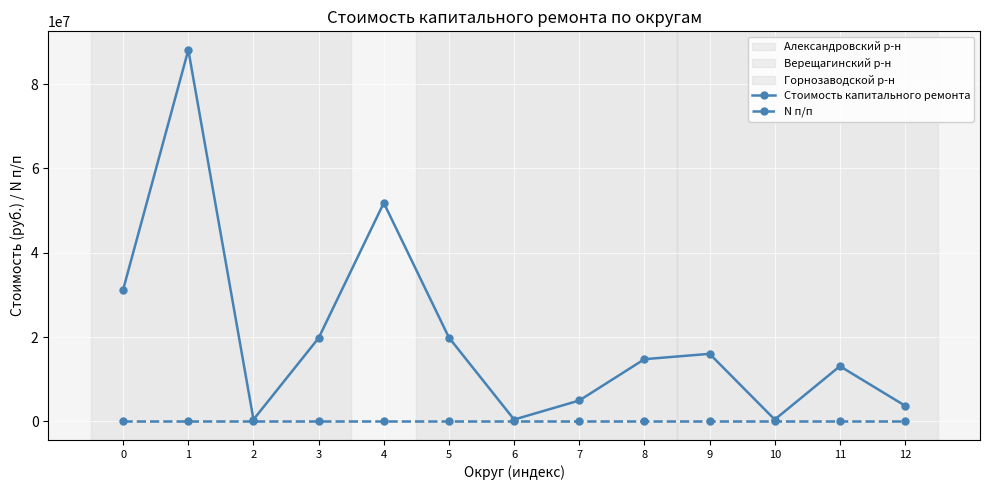

How many data points in N п/п are less than 1?

3